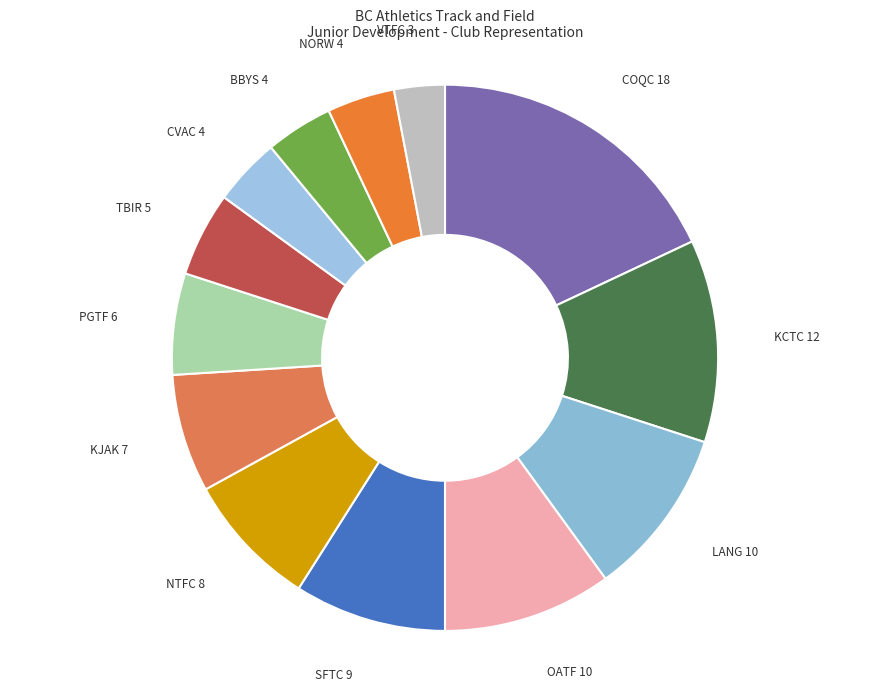

Is it true that NORW 4 is 4% of the pie?

True